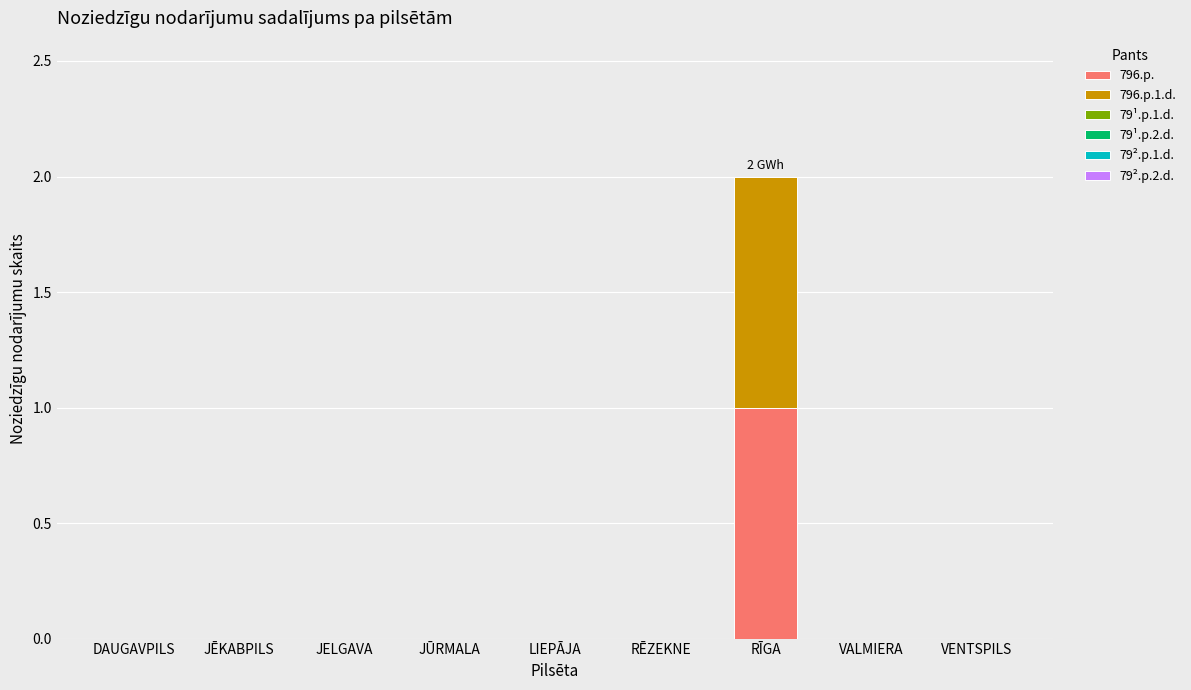

Is it true that 796.p. equals 0 at DAUGAVPILS?

True